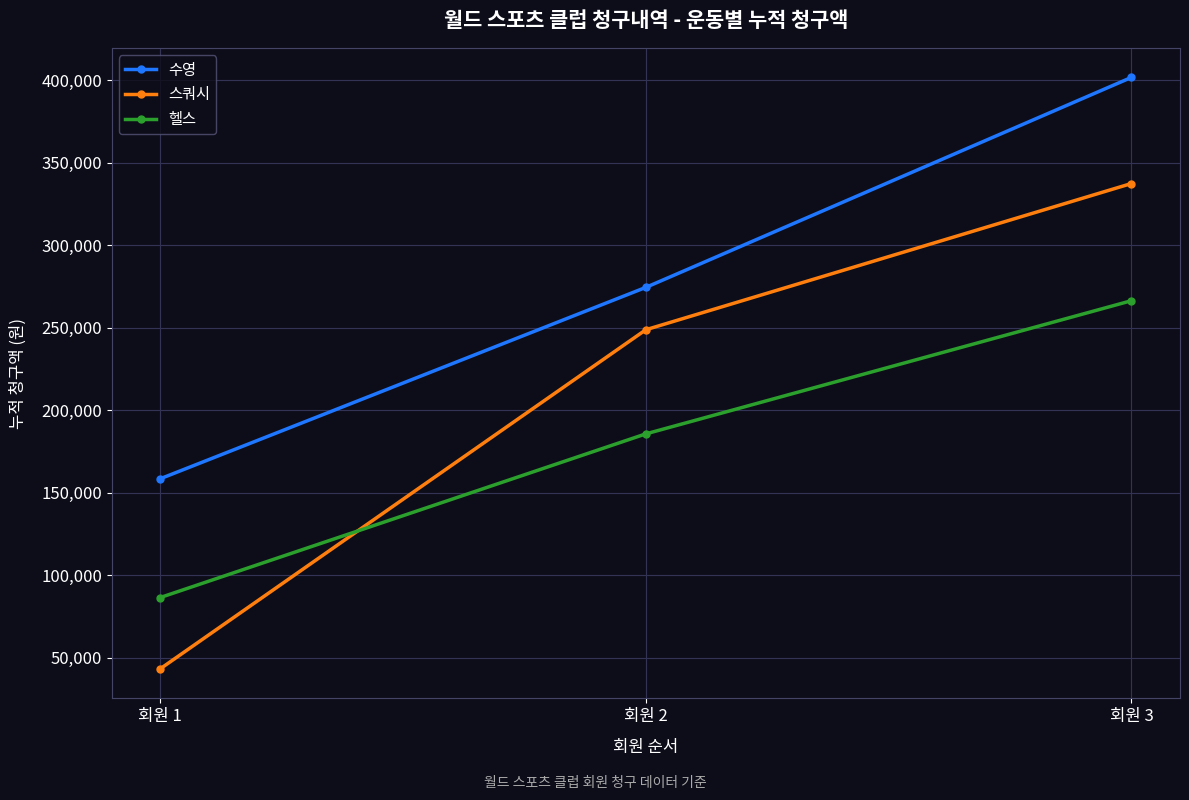

The value of 헬스 at 회원 3 is 355465. True or false?

False